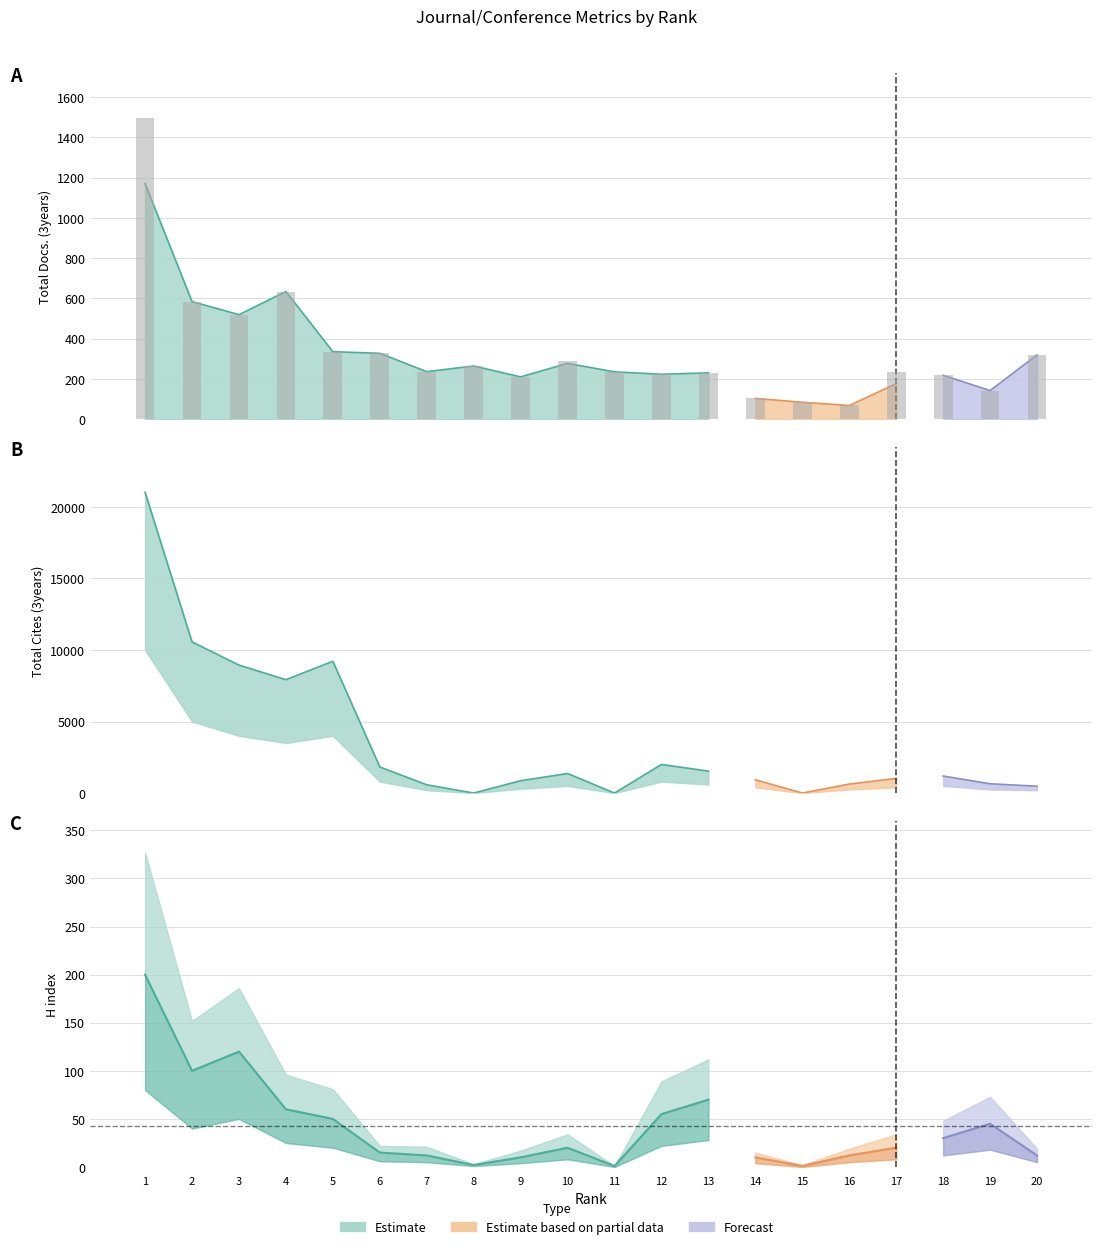

What is the value of the 18th bar from the left?

218